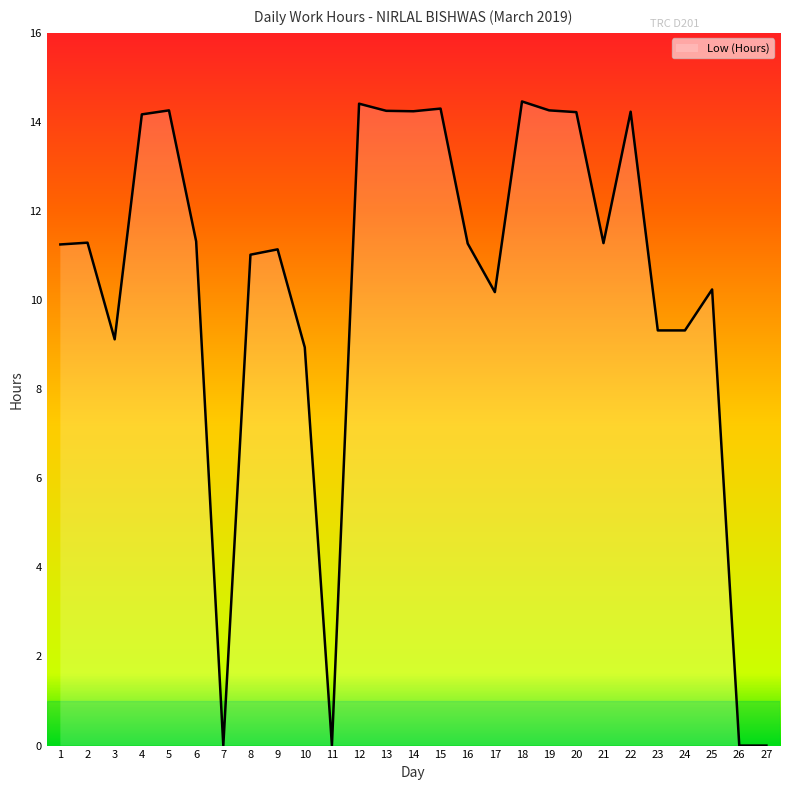

Between 6 and 3, which is larger?

6